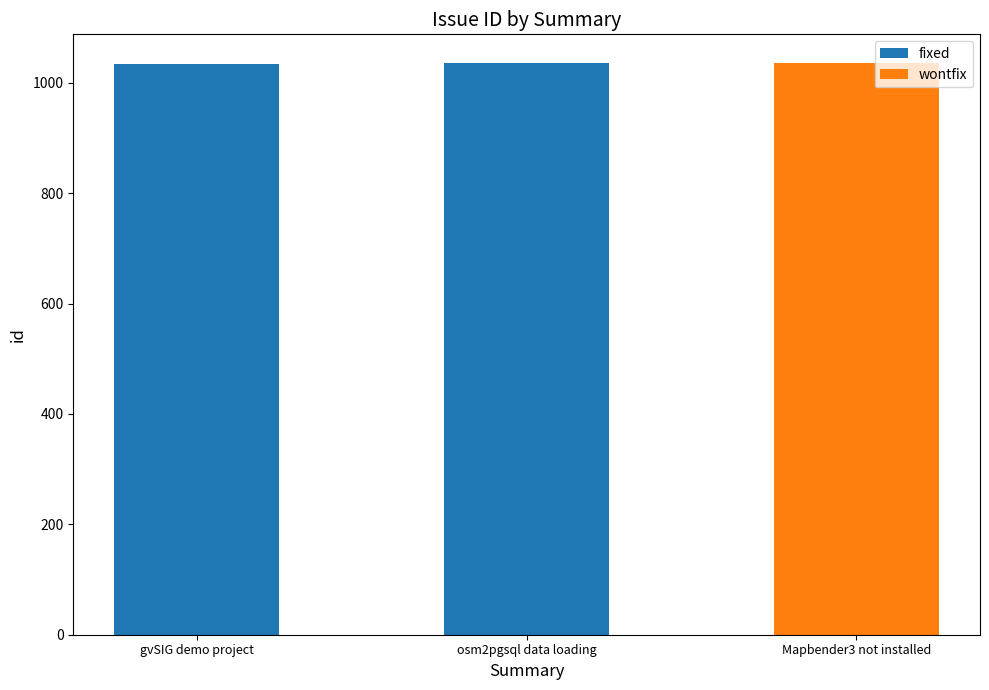

What is the greatest value displayed?

1035